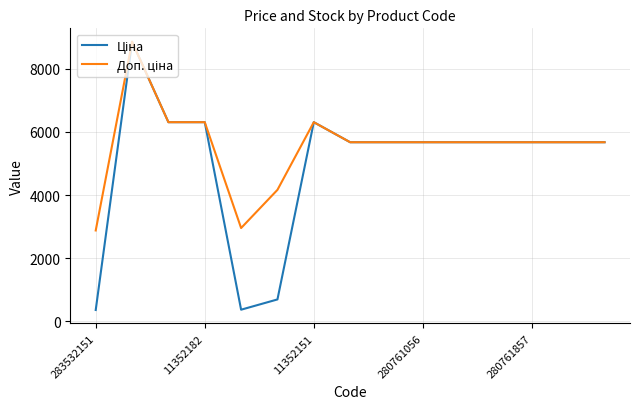

What is the maximum value shown in the chart?

8856.7